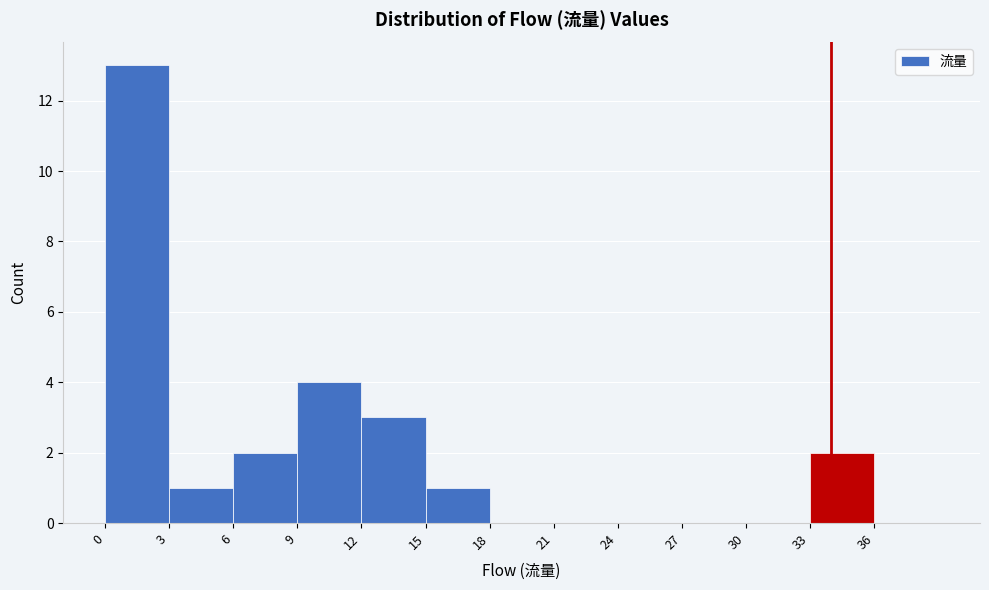

Over which range of the x-axis is the bar tallest?

0 to 3